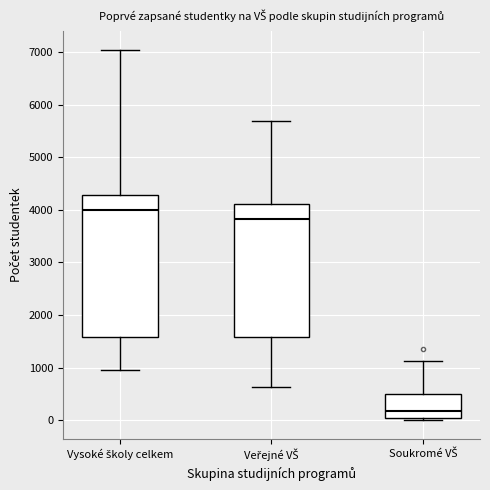

Reading left to right, transcribe this box plot: for each box, give where its median line is, the range the box spans, and where its two whiskers end, as read against the y-axis. The values are not printed on the chart, so give them approximately, as read against the axis.

Vysoké školy celkem: median 4000, box 1600 to 4300, whiskers 1000 to 7000
Veřejné VŠ: median 3800, box 1600 to 4100, whiskers 600 to 5700
Soukromé VŠ: median 200, box 0 to 500, whiskers 0 (just below the box's lower edge) to 1100